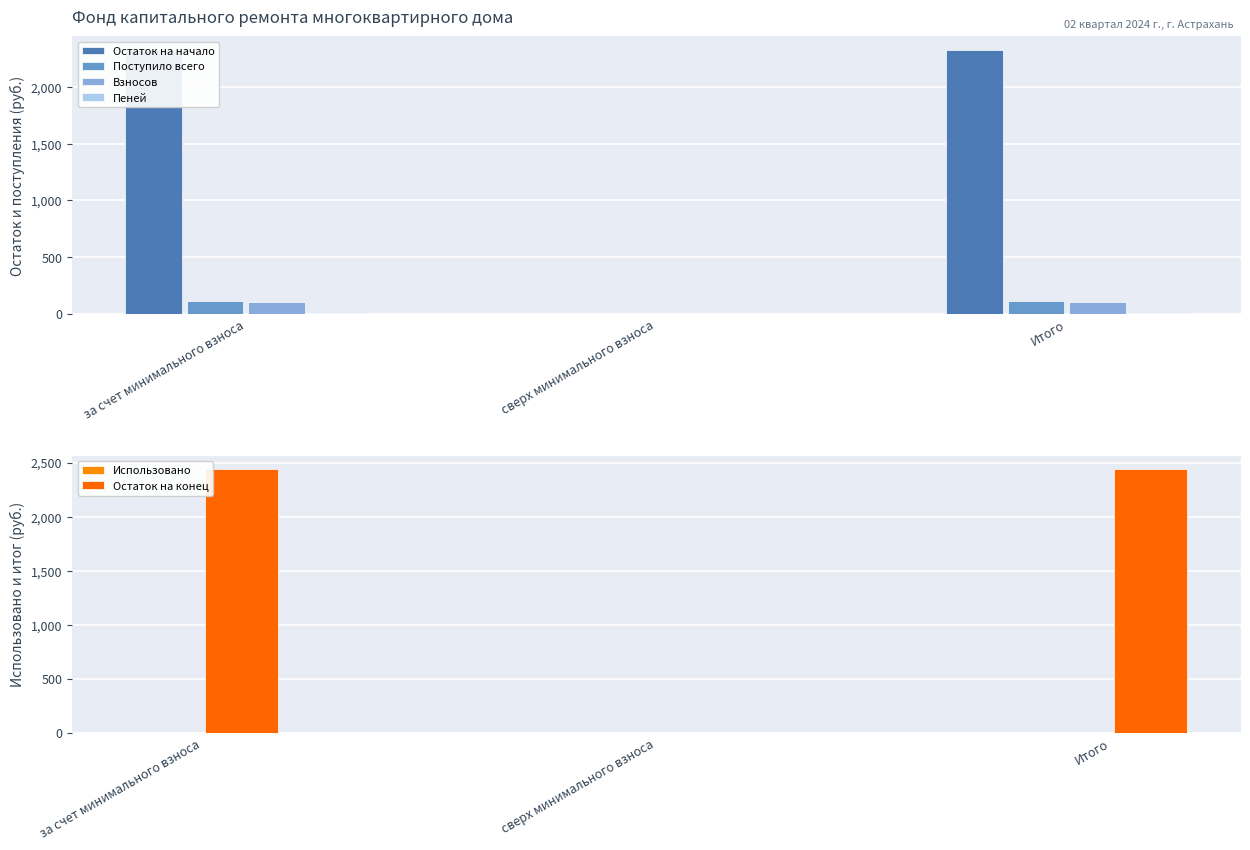

Does the chart contain stacked bars?

No